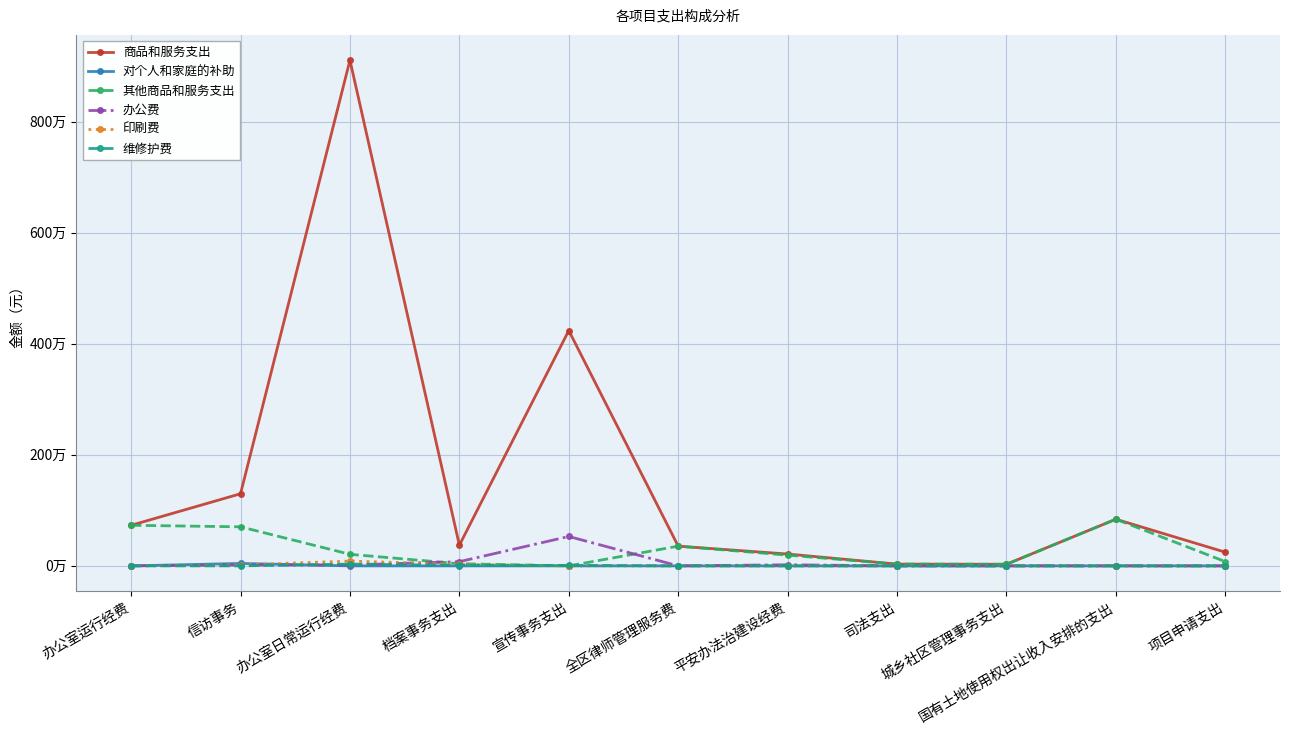

What is the sum of all 办公费 values?

657135.0